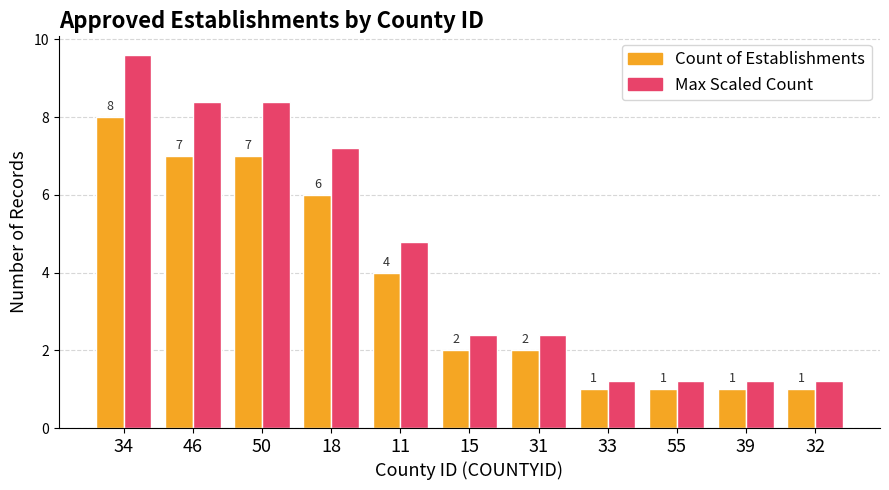

List the series in order of their peak value, highest first.

Max Scaled Count, Count of Establishments